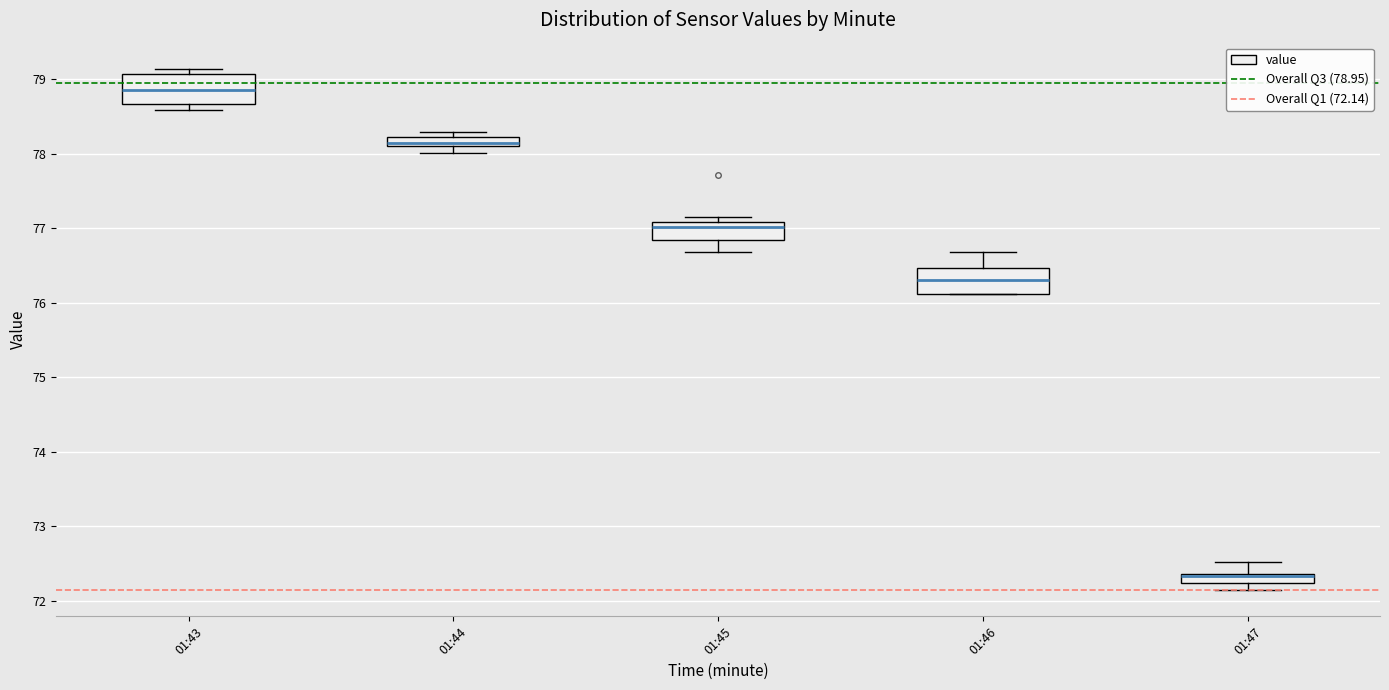

Where is the upper edge of the box for 01:45 on the y-axis? The values are not printed on the chart, so give them approximately, as read against the axis.

77.1